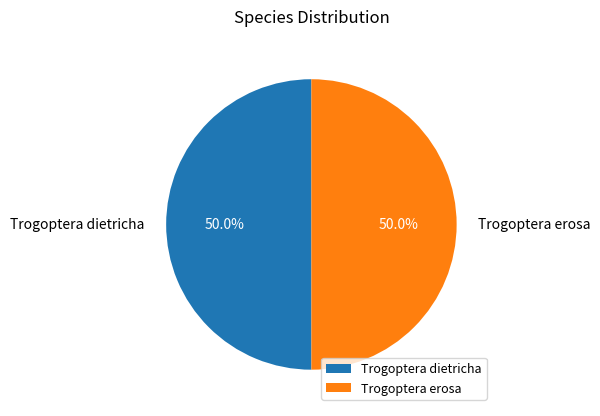

What percentage is the Trogoptera dietricha slice, to the nearest percent?

50%